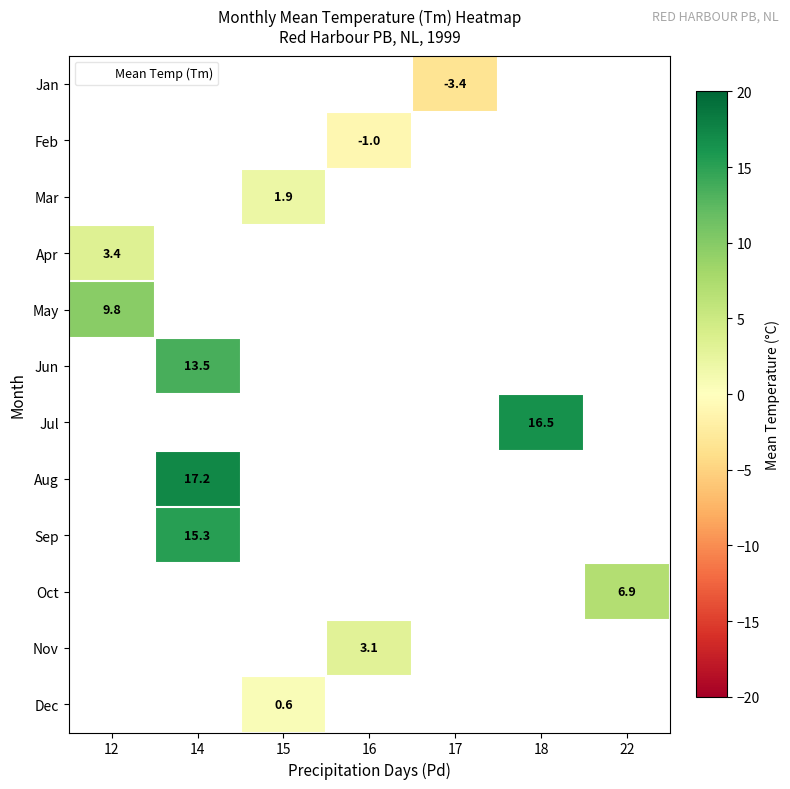

The value of Apr at 12 is 5.2. True or false?

False